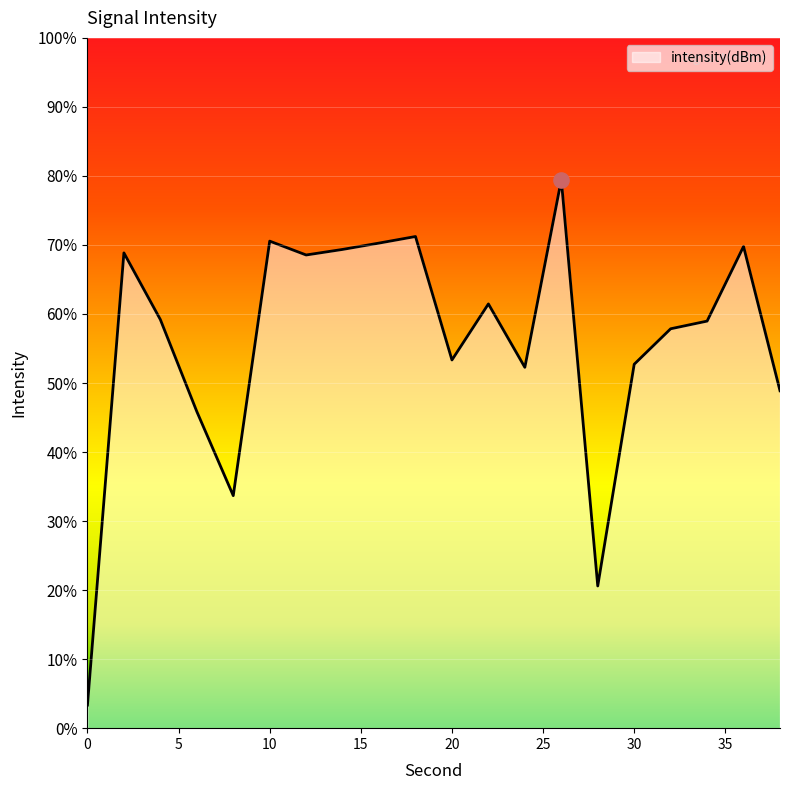

What is the change in value from 18 to 36?

-0.1